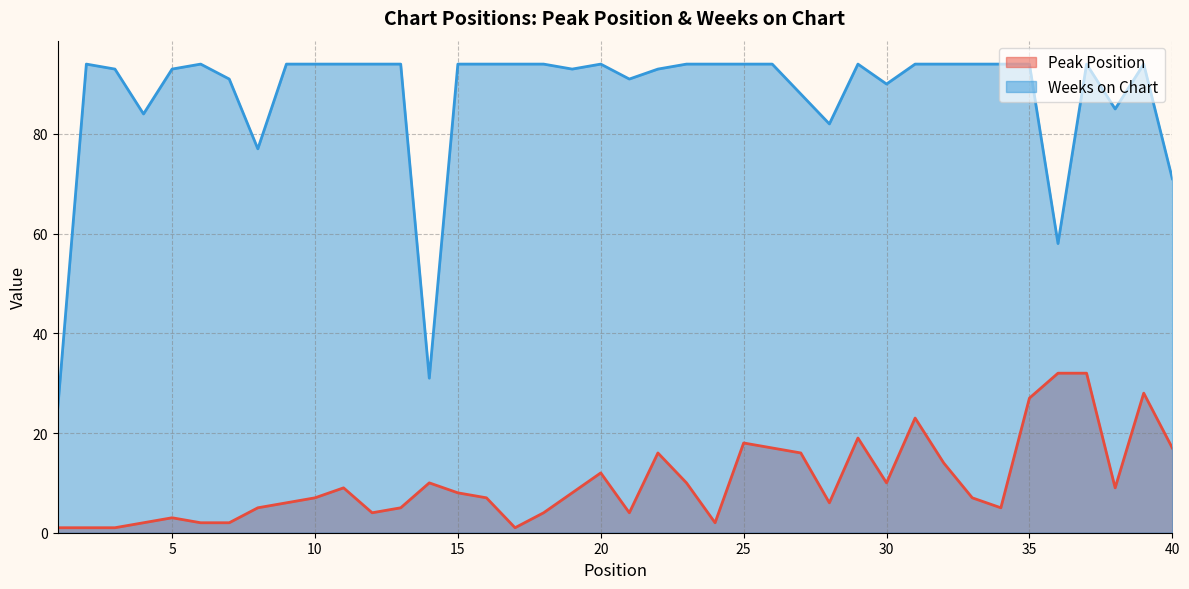

At which category is the sum across all series the highest?

37